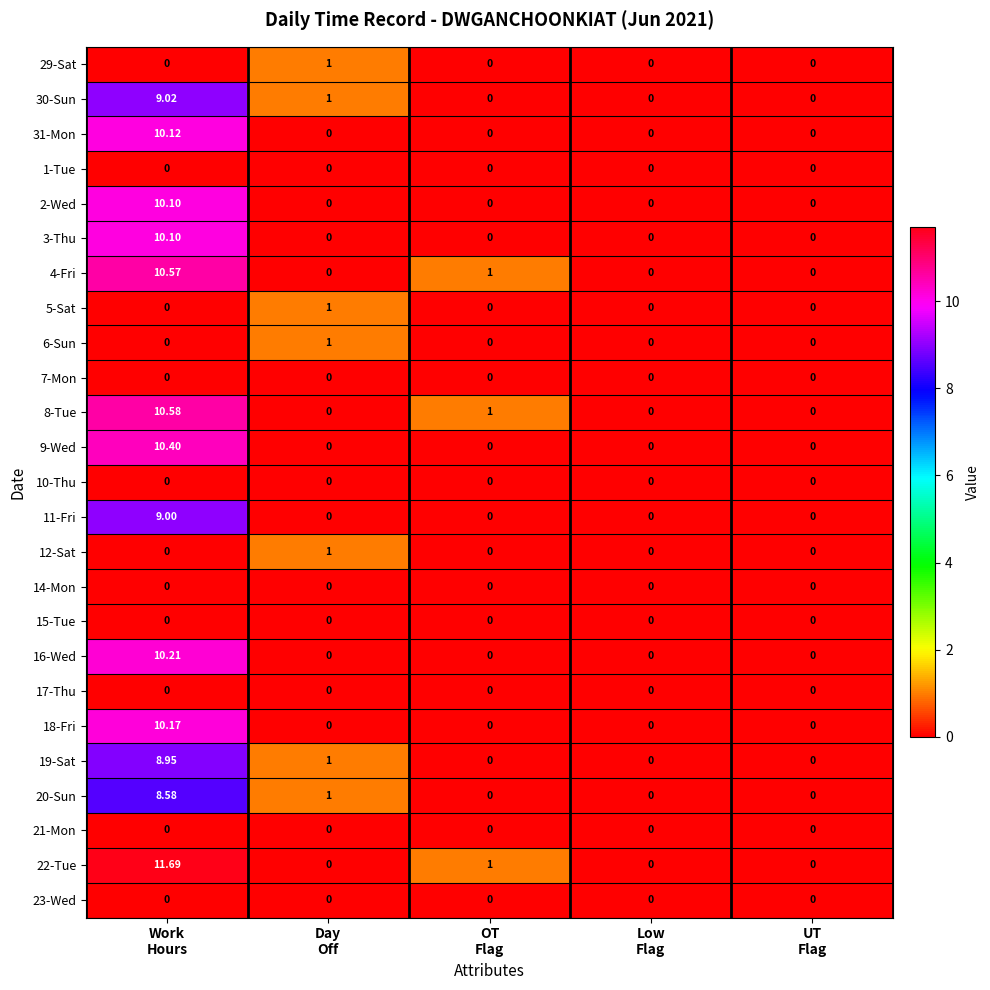

Count the number of data series in this chart.

25